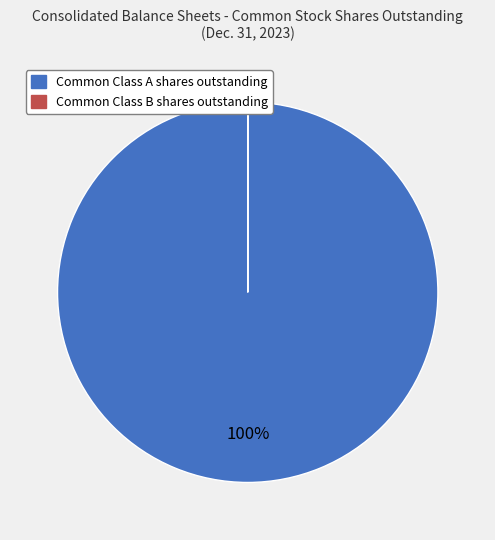

What is the largest slice in the pie chart?

Common Class A shares outstanding